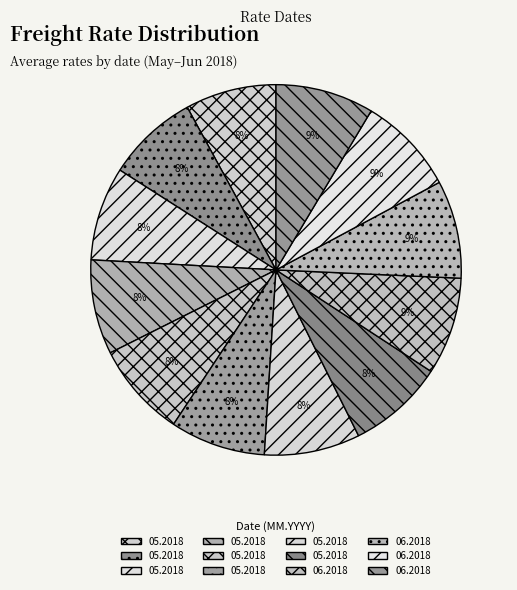

To the nearest percent, what is the difference between the largest and smallest slice percentages?

1%